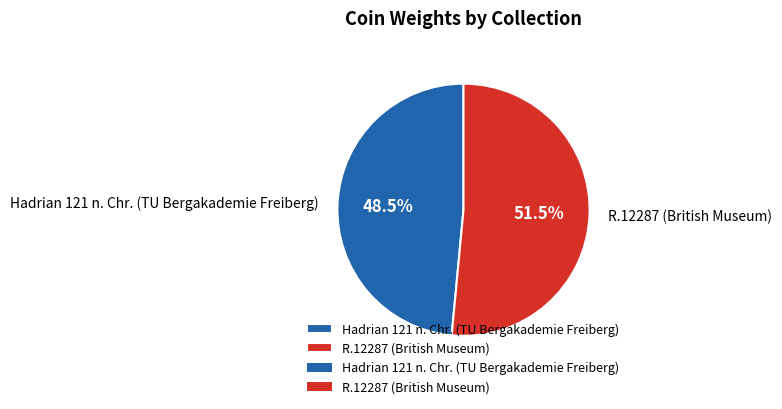

Is Hadrian 121 n. Chr. (TU Bergakademie Freiberg) the majority of the pie?

No